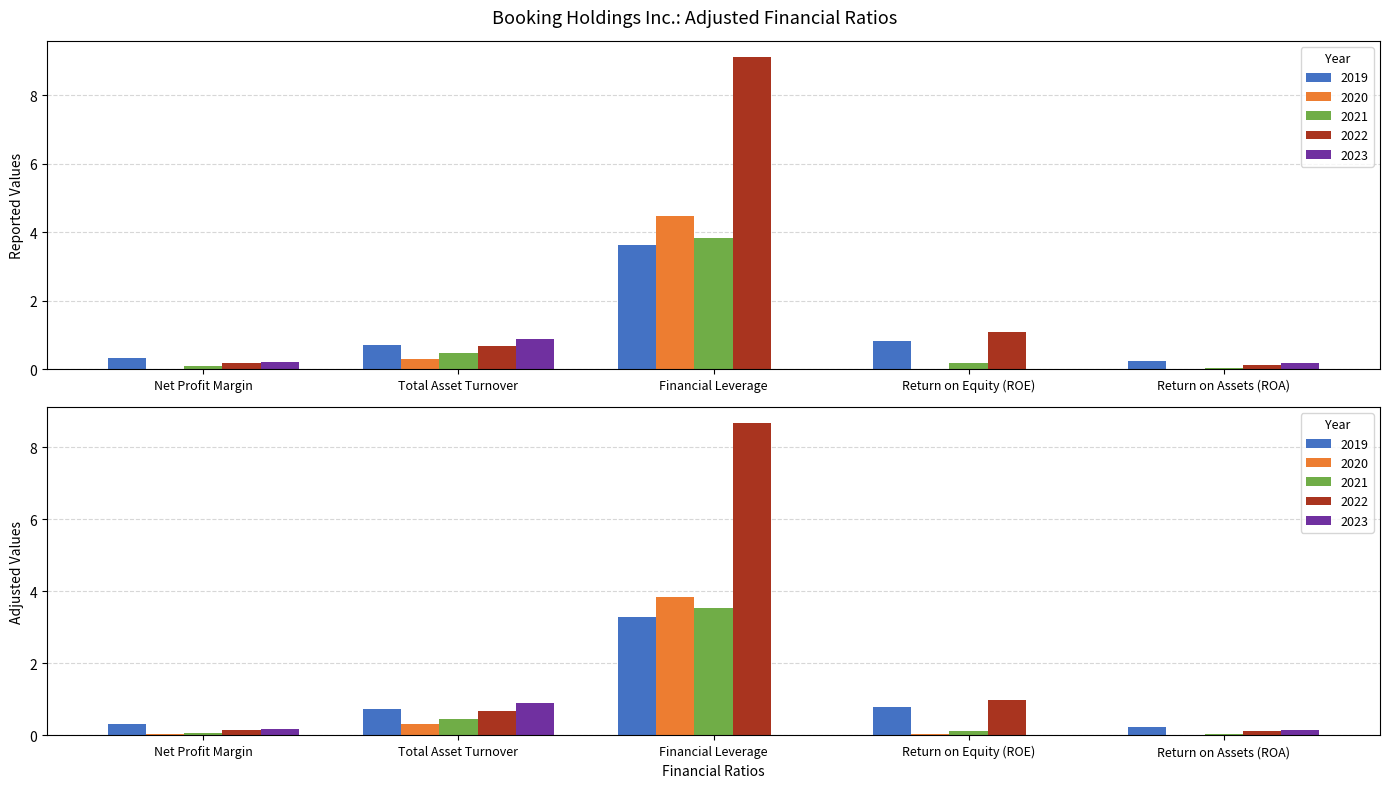

What is the label of the 5th bar from the right?

Net Profit Margin